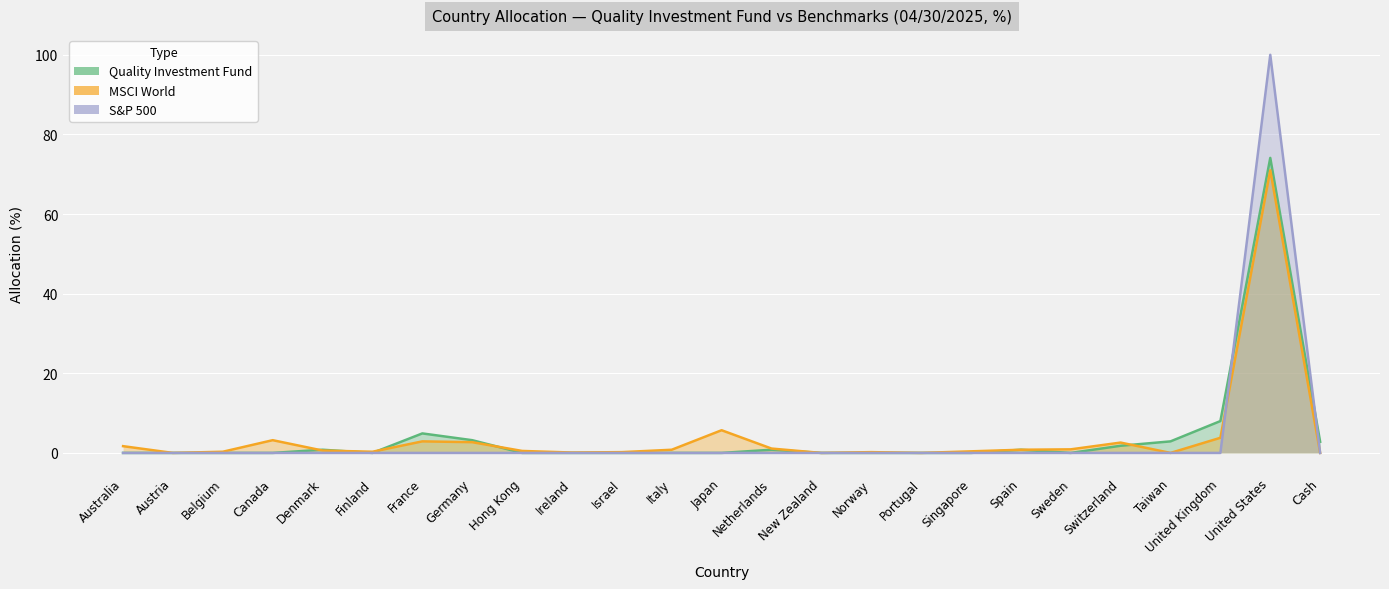

What is the label of the 15th point from the left?

New Zealand